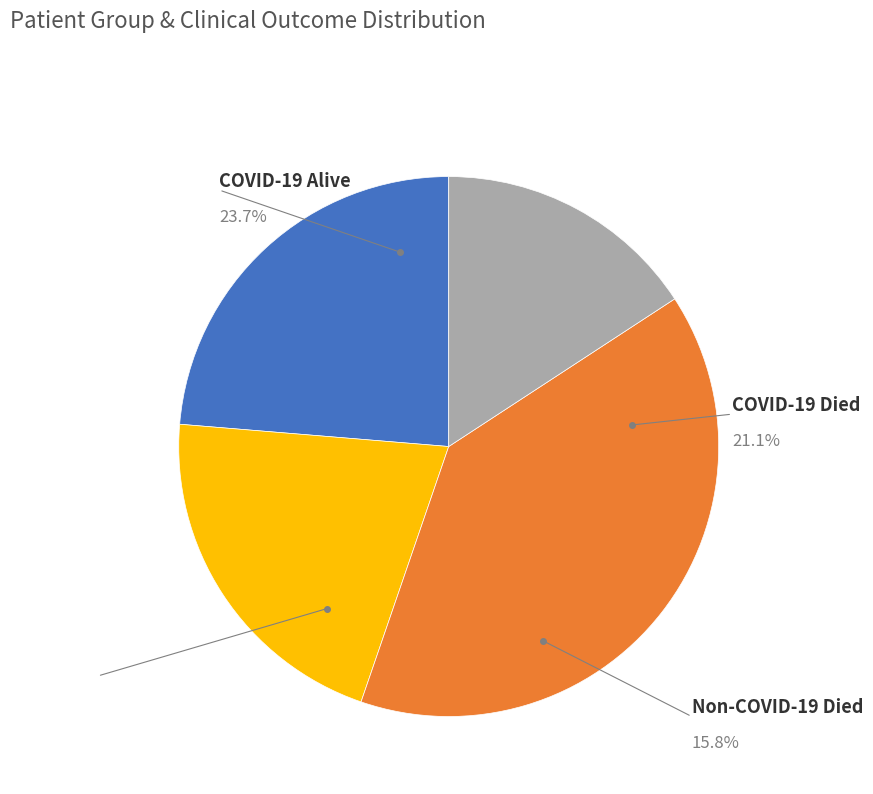

Does S35 represent more than half of the total?

No